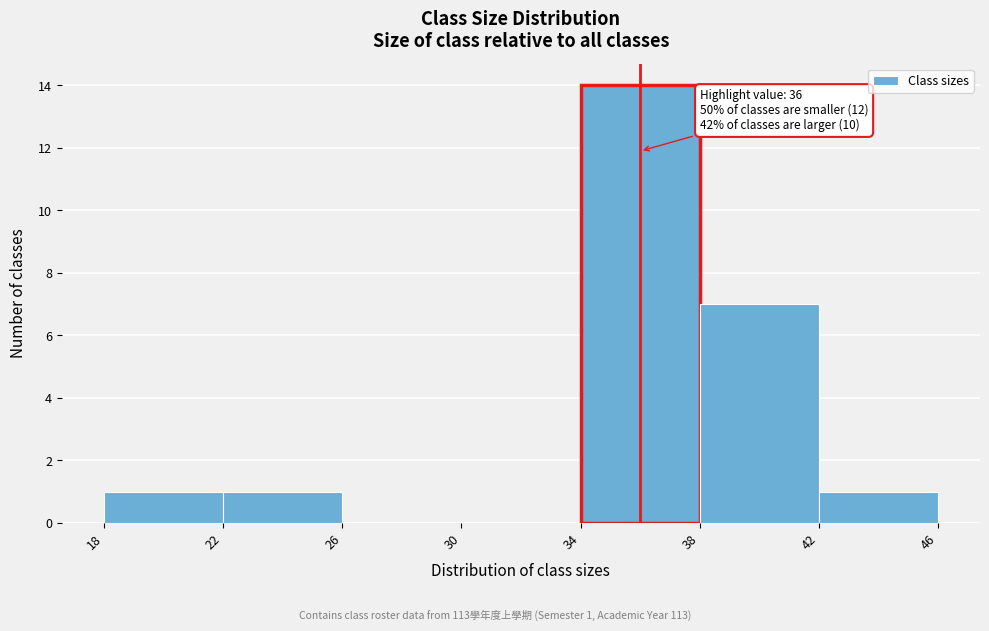

Which range on the x-axis has the tallest bar?

34 to 38